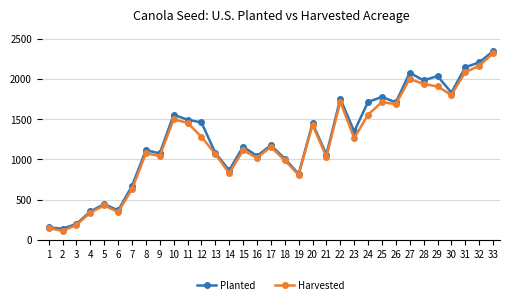

The Planted series shows 1843.2 at 15. True or false?

False